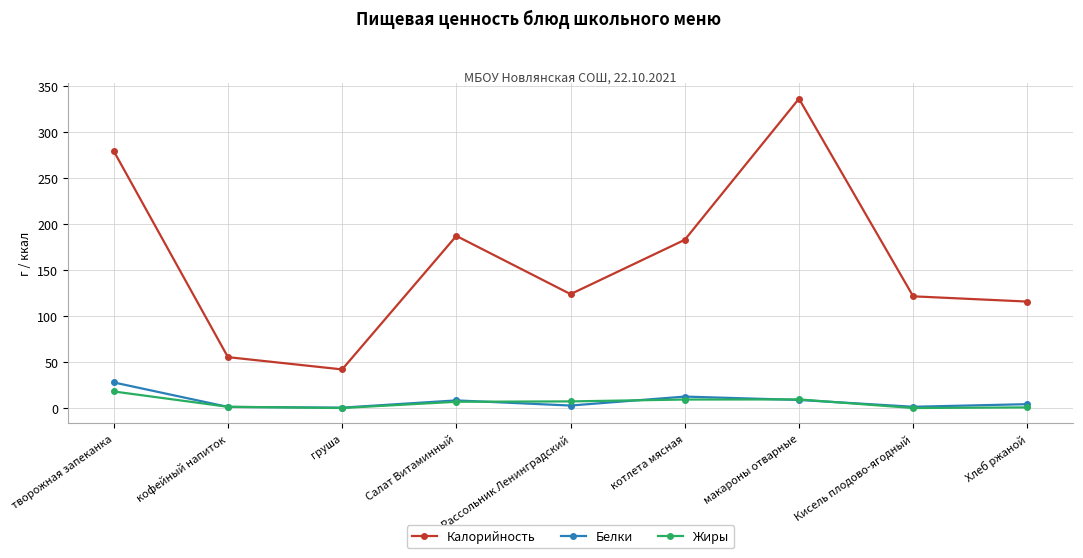

True or false: Жиры and Калорийность cross at least once.

False